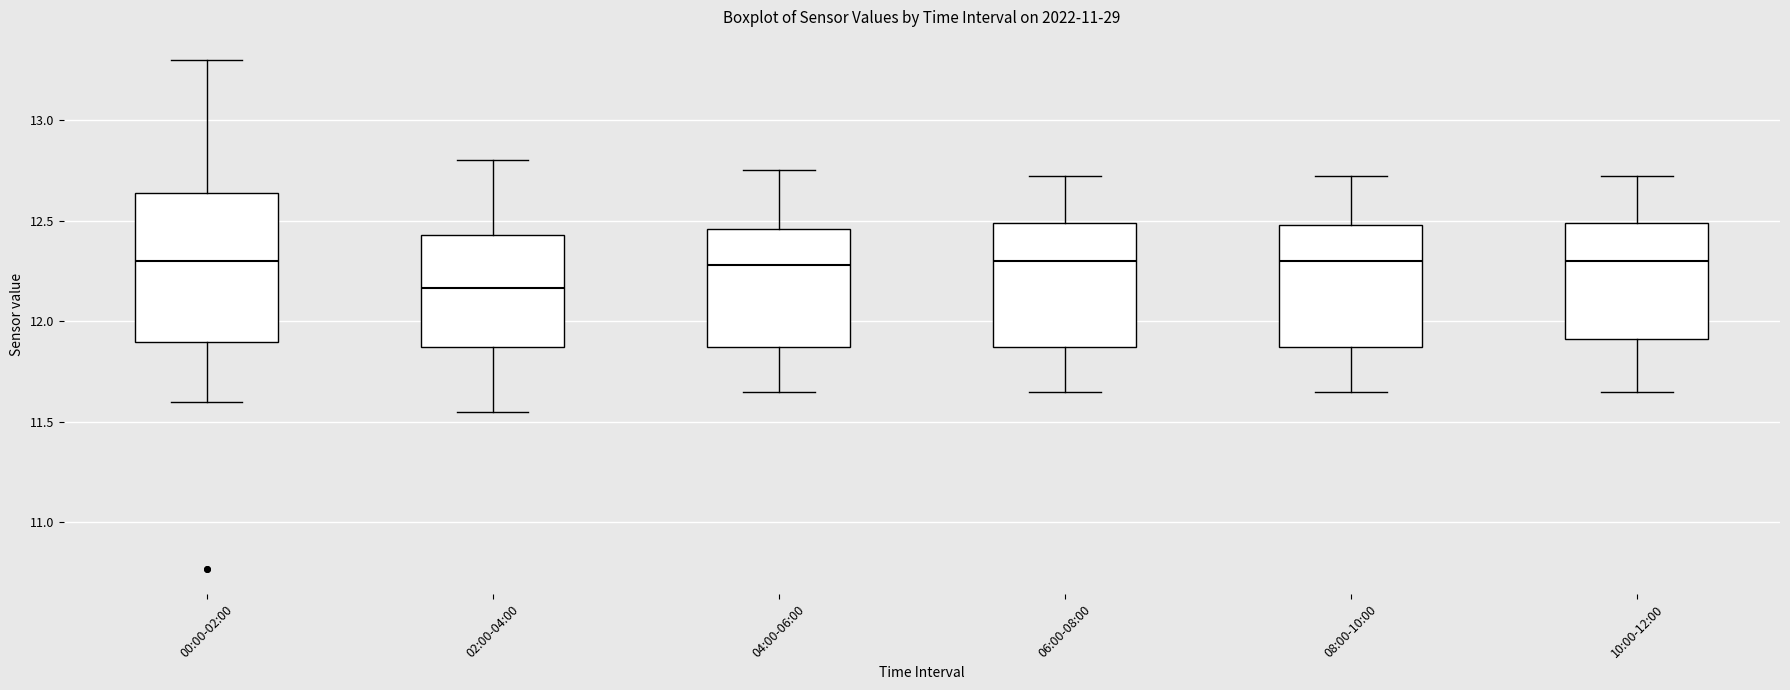

Reading left to right, transcribe this box plot: for each box, give where its median line is, the range the box spans, and where its two whiskers end, as read against the y-axis. The values are not printed on the chart, so give them approximately, as read against the axis.

00:00-02:00: median 12.30, box 11.90 to 12.65, whiskers 11.60 to 13.30
02:00-04:00: median 12.15, box 11.85 to 12.45, whiskers 11.55 to 12.80
04:00-06:00: median 12.30, box 11.85 to 12.45, whiskers 11.65 to 12.75
06:00-08:00: median 12.30, box 11.85 to 12.50, whiskers 11.65 to 12.70
08:00-10:00: median 12.30, box 11.85 to 12.50, whiskers 11.65 to 12.70
10:00-12:00: median 12.30, box 11.90 to 12.50, whiskers 11.65 to 12.70